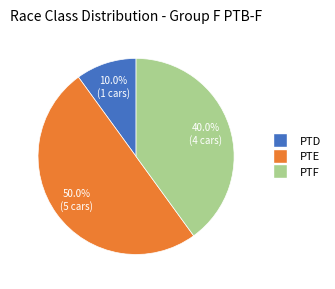

What portion of the pie excludes PTD?

90.0%